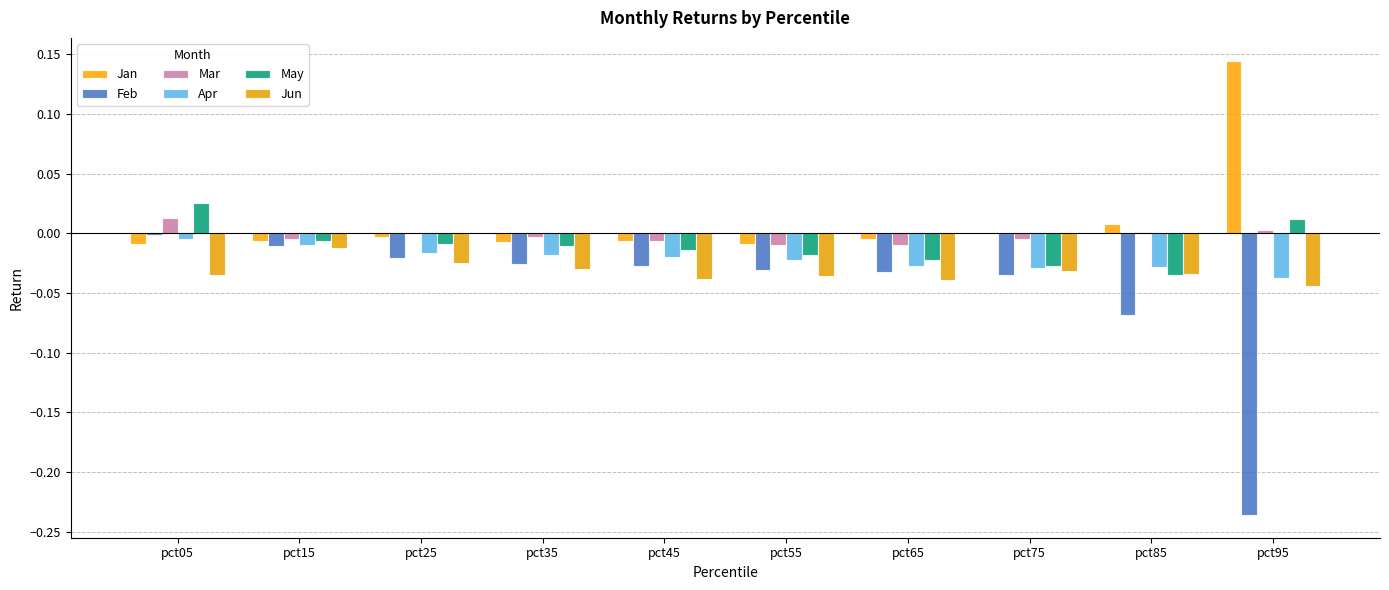

Where does the May series first go above 0?

pct05